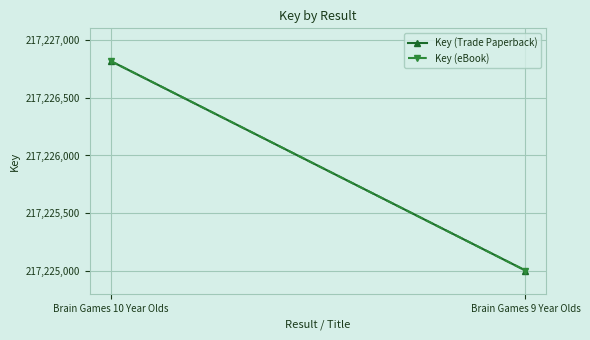

Reading right to left, list all the values displayed in this chart.

Key (Trade Paperback): Brain Games 9 Year Olds=217225005	Brain Games 10 Year Olds=217226818
Key (eBook): Brain Games 9 Year Olds=217225005	Brain Games 10 Year Olds=217226818